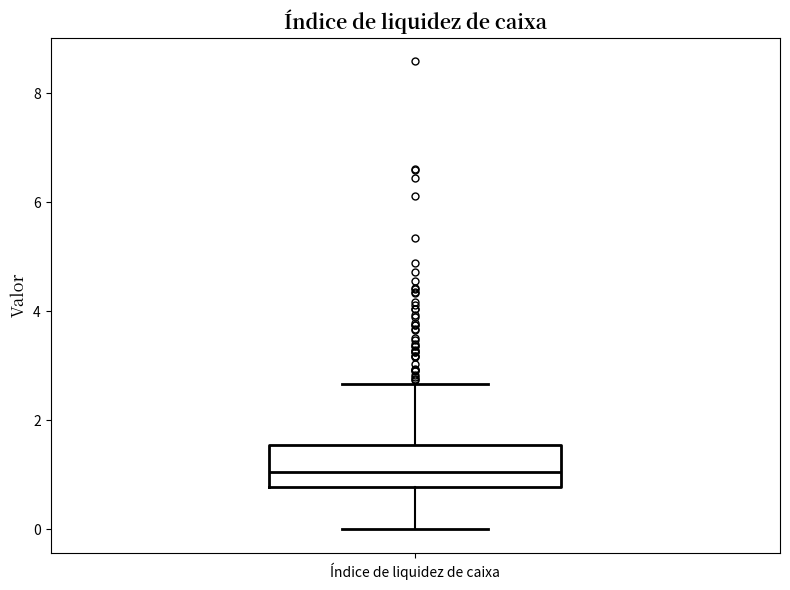

Where is the upper edge of the box for Índice de liquidez de caixa on the y-axis? The values are not printed on the chart, so give them approximately, as read against the axis.

1.6